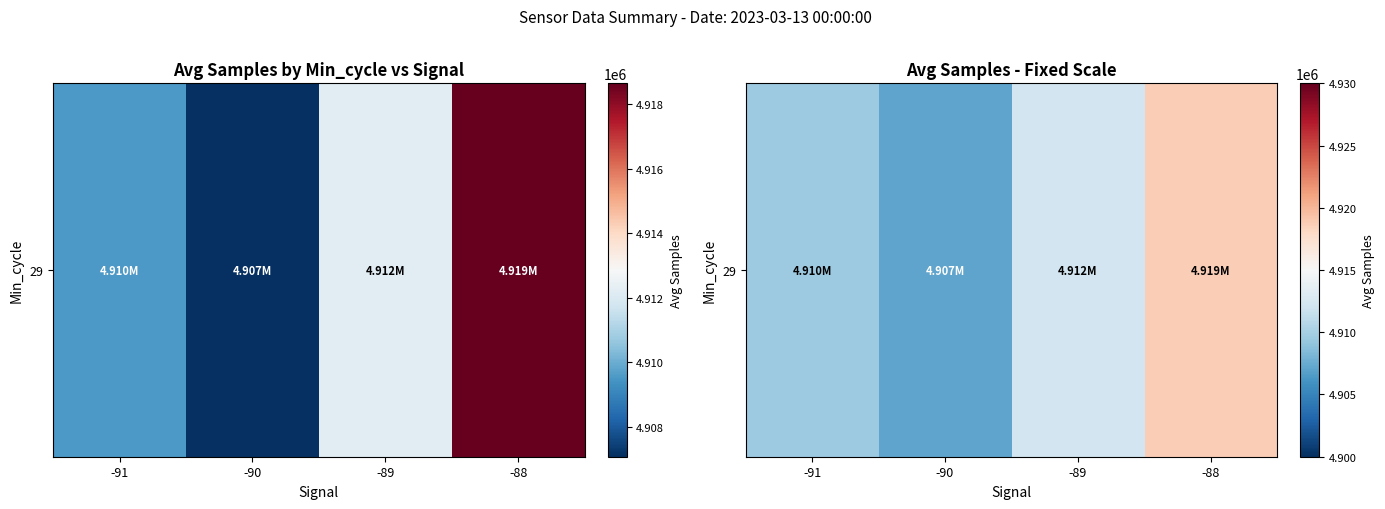

The chart shows a value of 4909536.7 at -91. True or false?

True